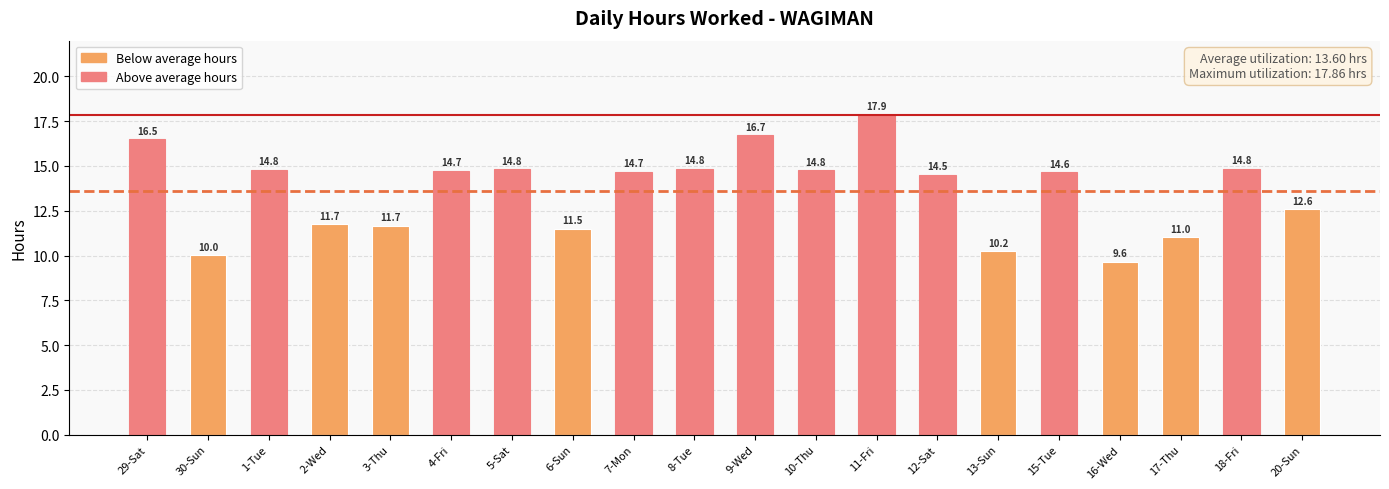

Is it true that the value at 8-Tue is 14.8?

True